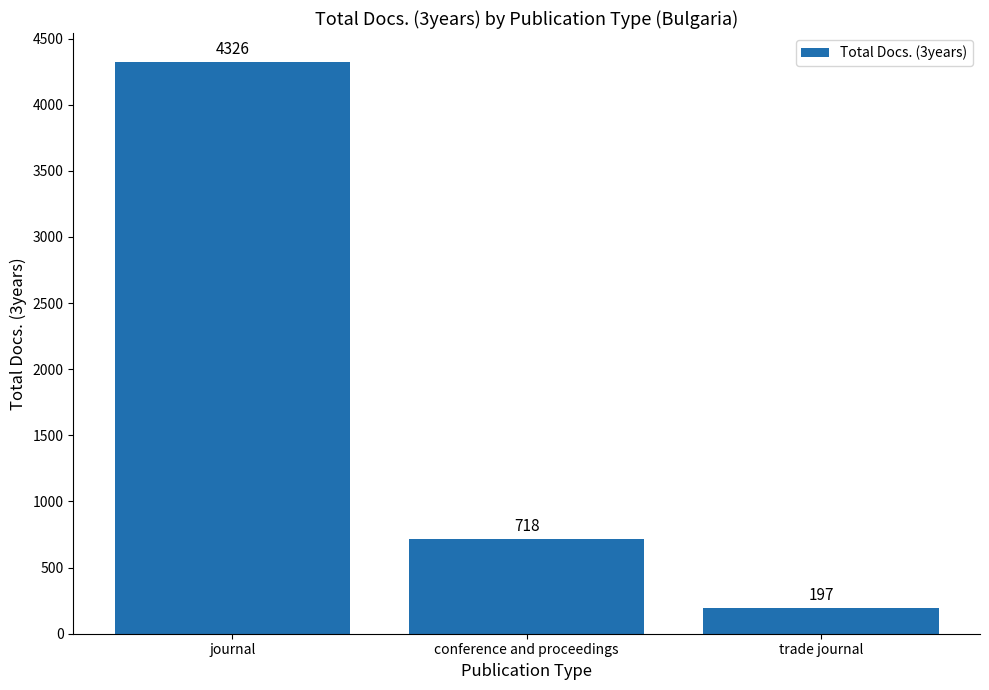

List the labels in order of value, smallest first.

trade journal, conference and proceedings, journal